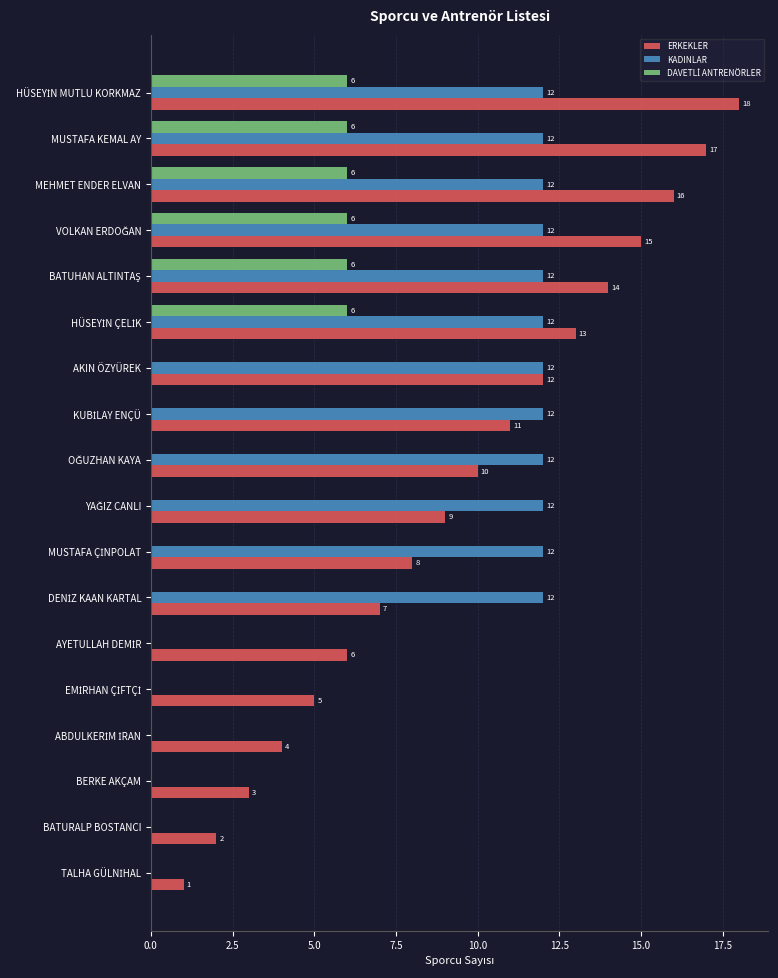

What is the sum of all KADINLAR values?

144